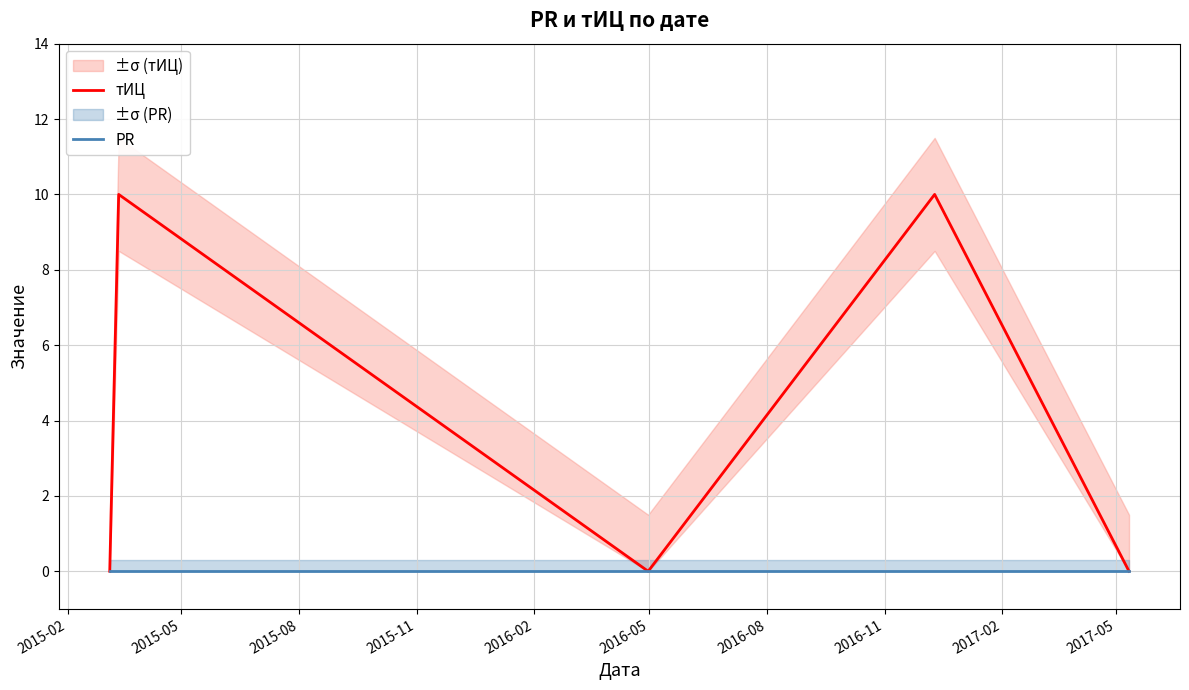

What is the sum of the тИЦ values at 2015-11 and 2015-02?

10